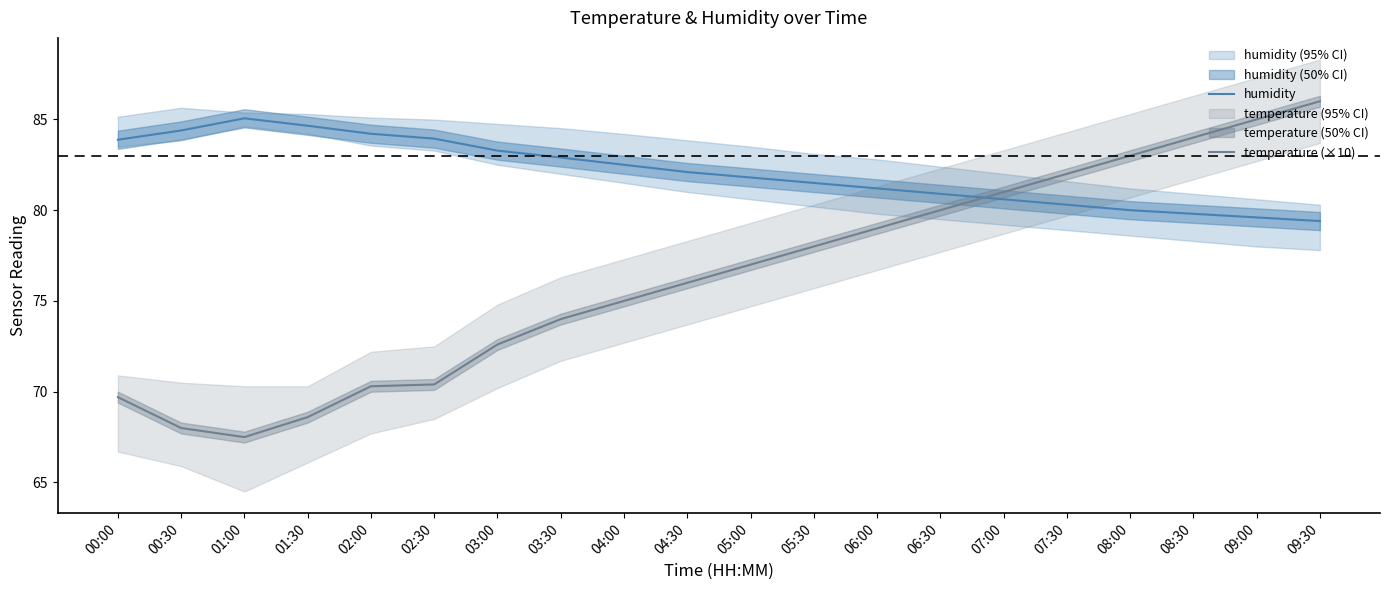

What is the label of the 13th point from the left?

06:00